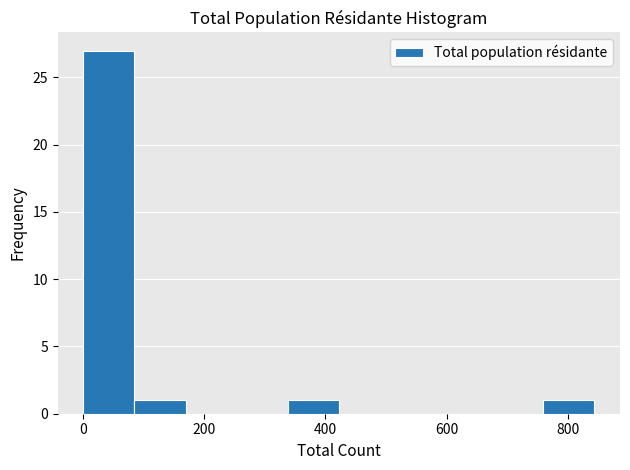

Reading left to right, list every bar in this chart as the range it spans on the x-axis followed by its height. Neither the bar edges nor the heights are printed on the chart, so give them approximately, as read against the axes.

0 to 80: 27
80 to 160: 1
160 to 260: 0
260 to 340: 0
340 to 420: 1
420 to 500: 0
500 to 600: 0
600 to 680: 0
680 to 760: 0
760 to 840: 1